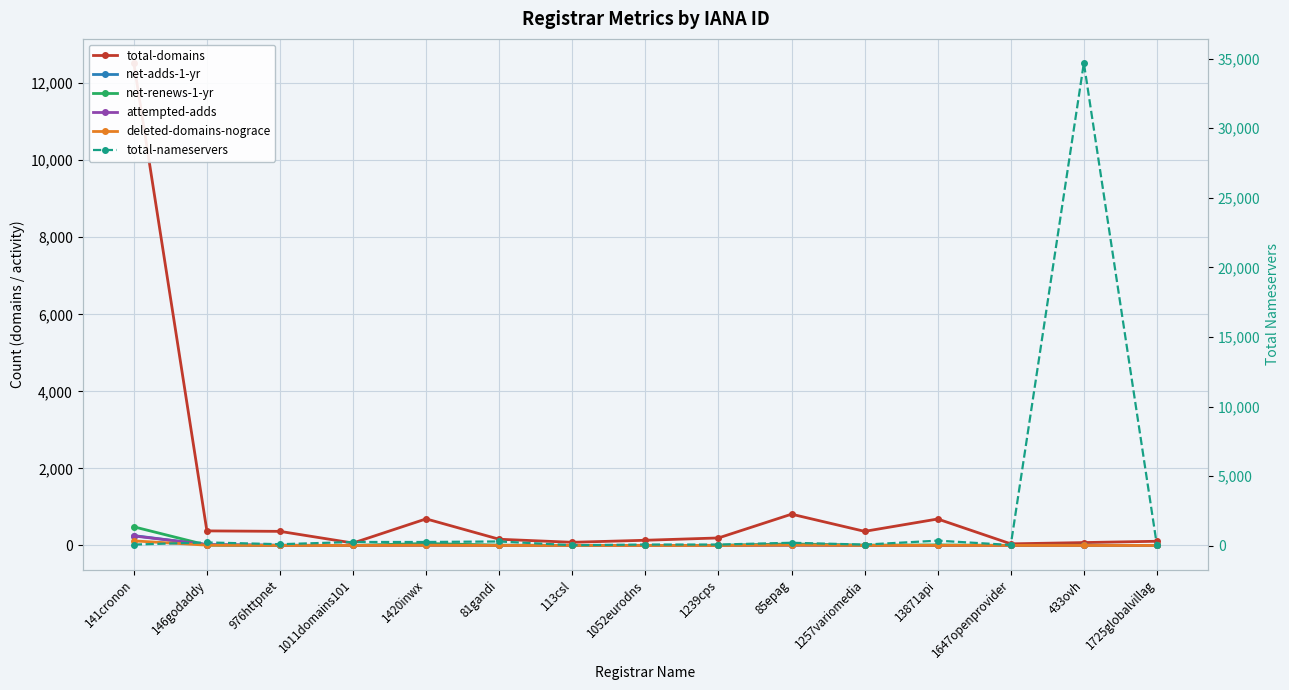

Where is total-domains nearest to the value 6282?

85epag